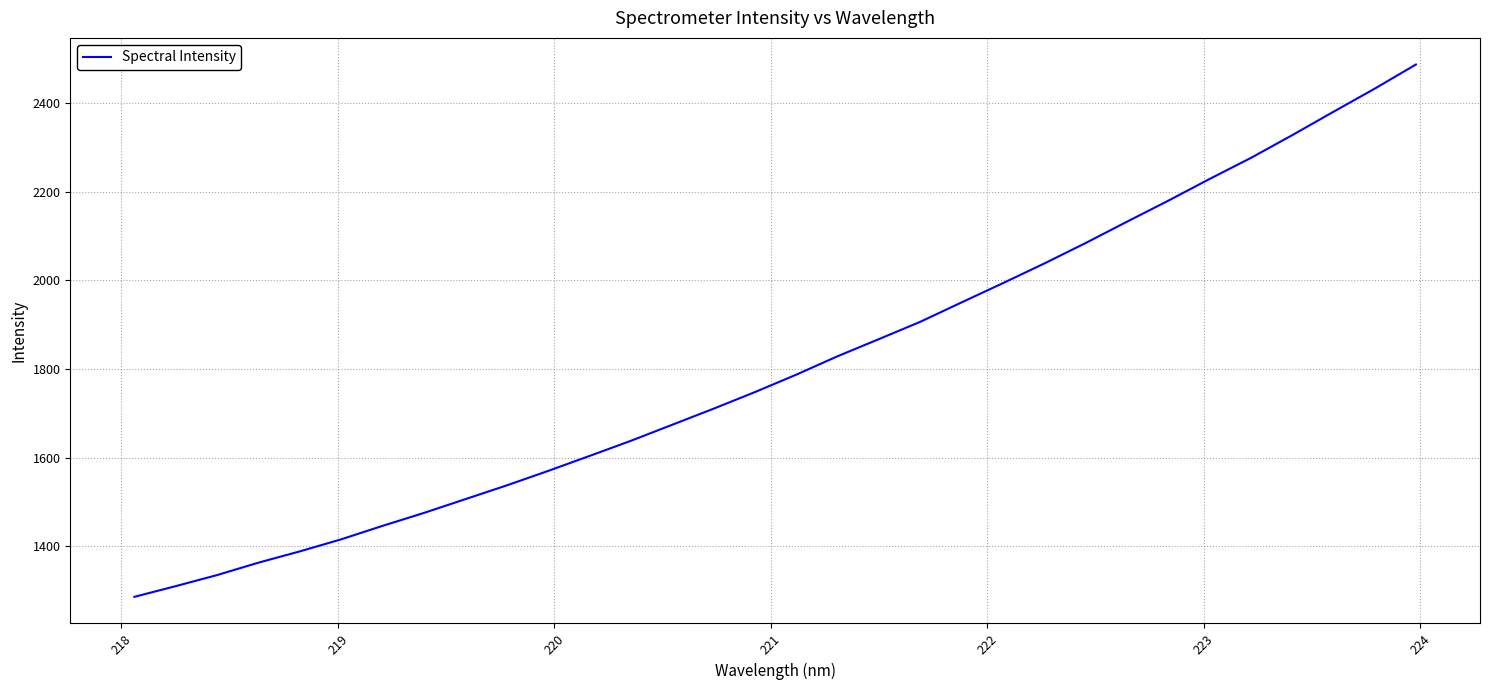

What is the difference between the maximum and minimum values?

1202.2